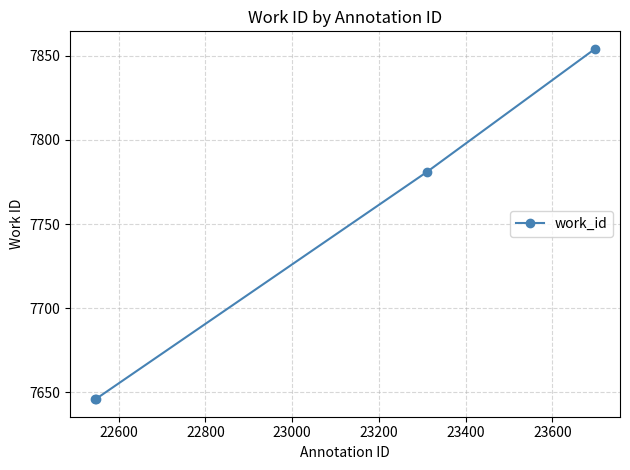

Count the values in the range 7646 to 7854.

4